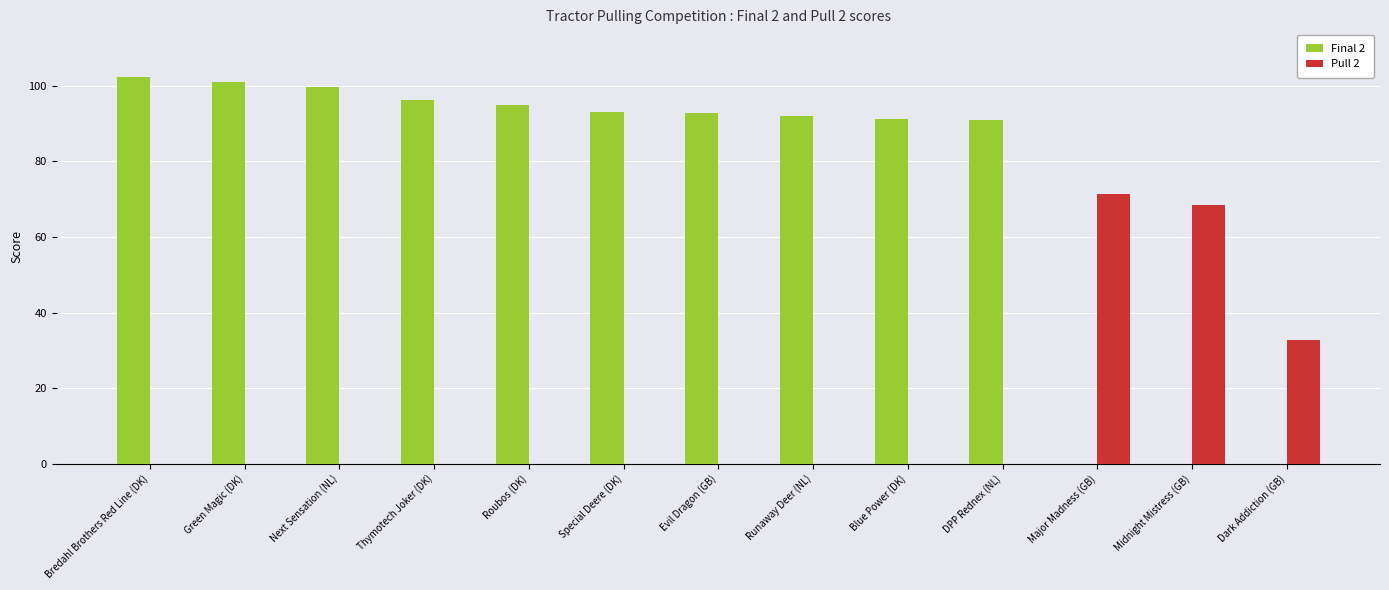

Which series has the widest spread of values?

Final 2